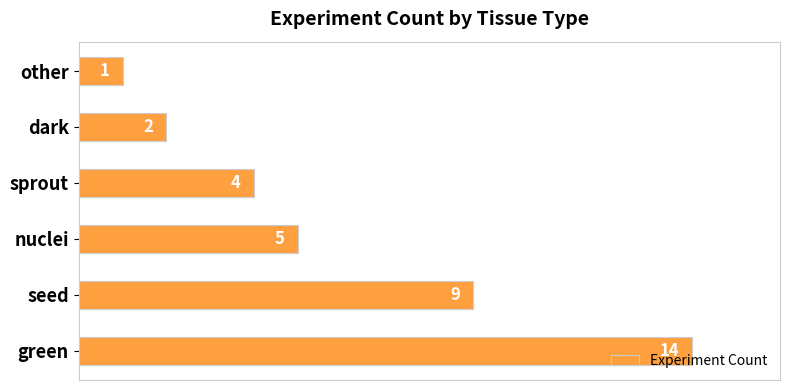

What is the difference between the second highest and minimum values?

8